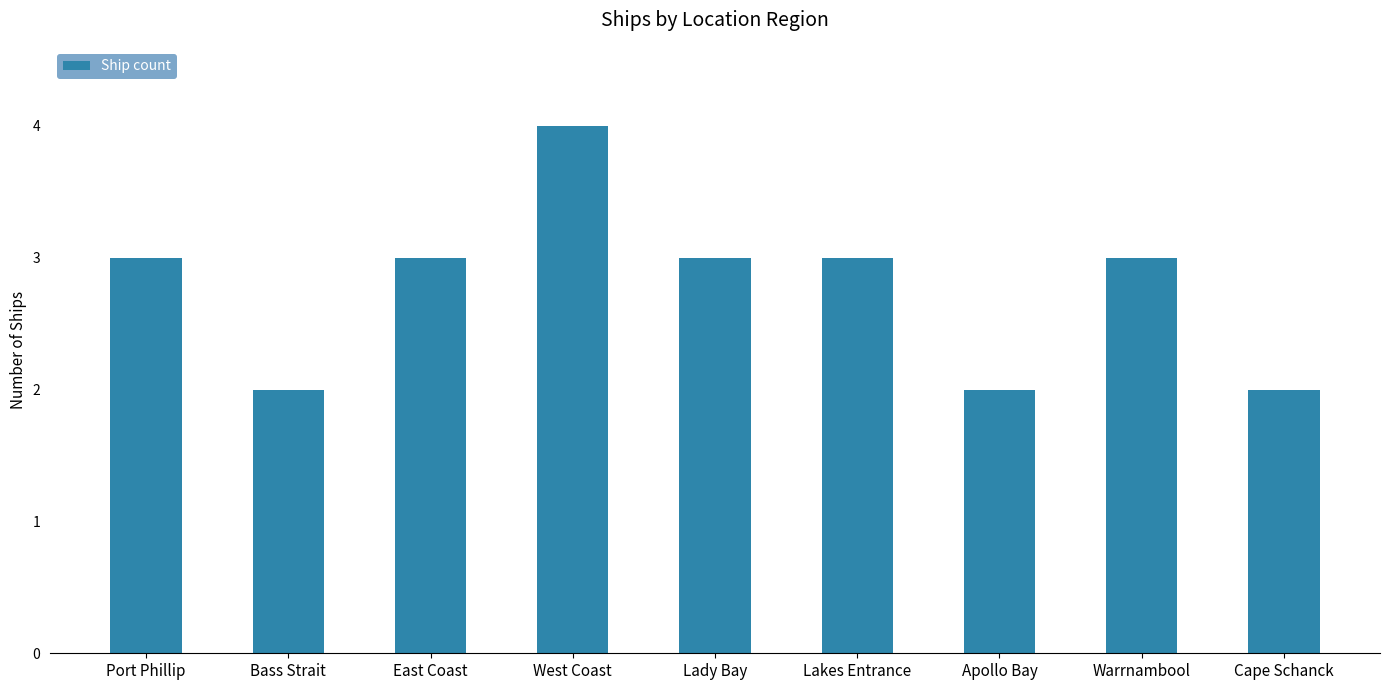

The chart shows a value of 3 at Cape Schanck. True or false?

False